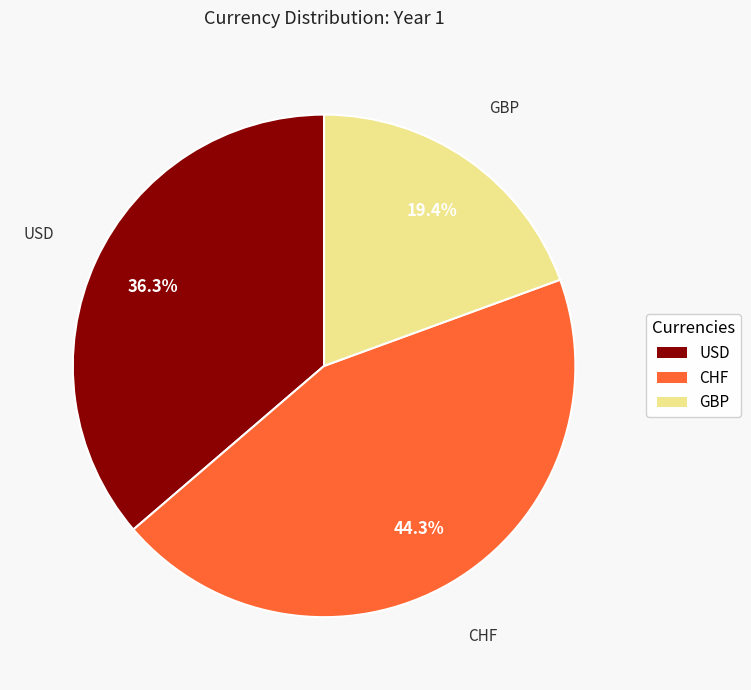

Between CHF and USD, which is larger?

CHF